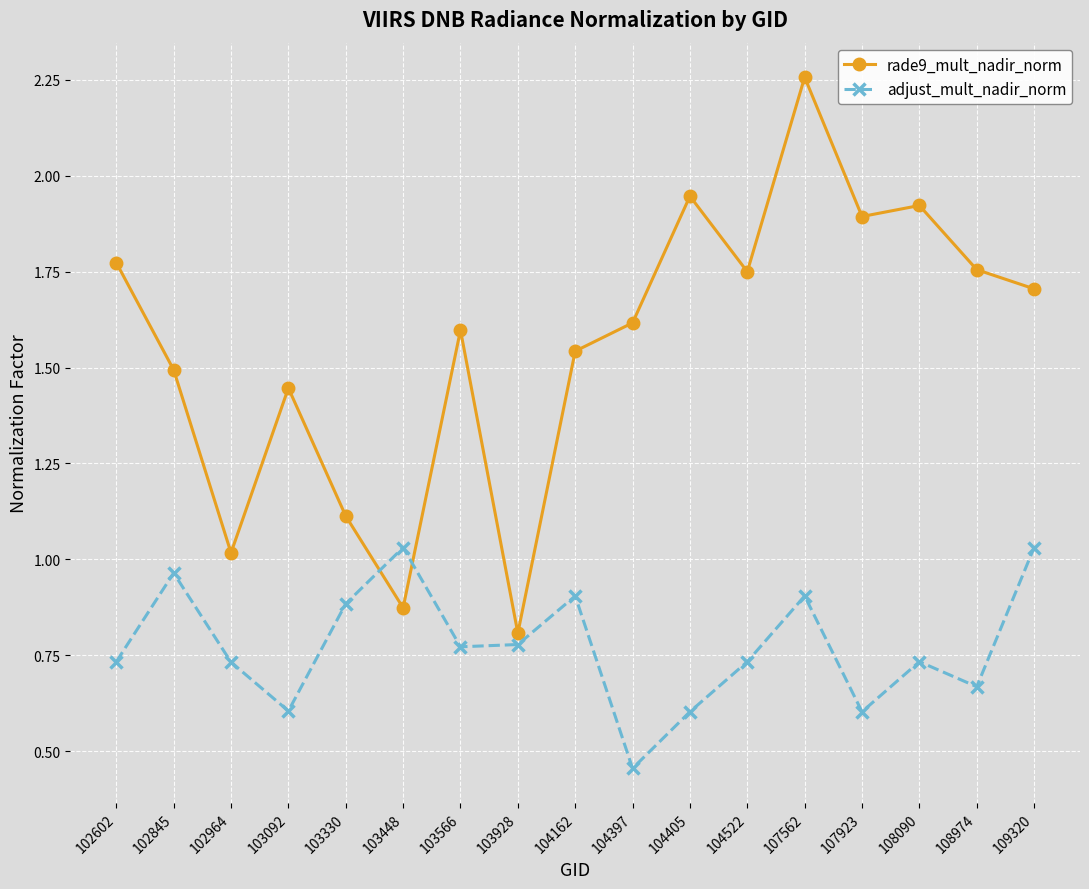

Which series has the widest spread of values?

rade9_mult_nadir_norm